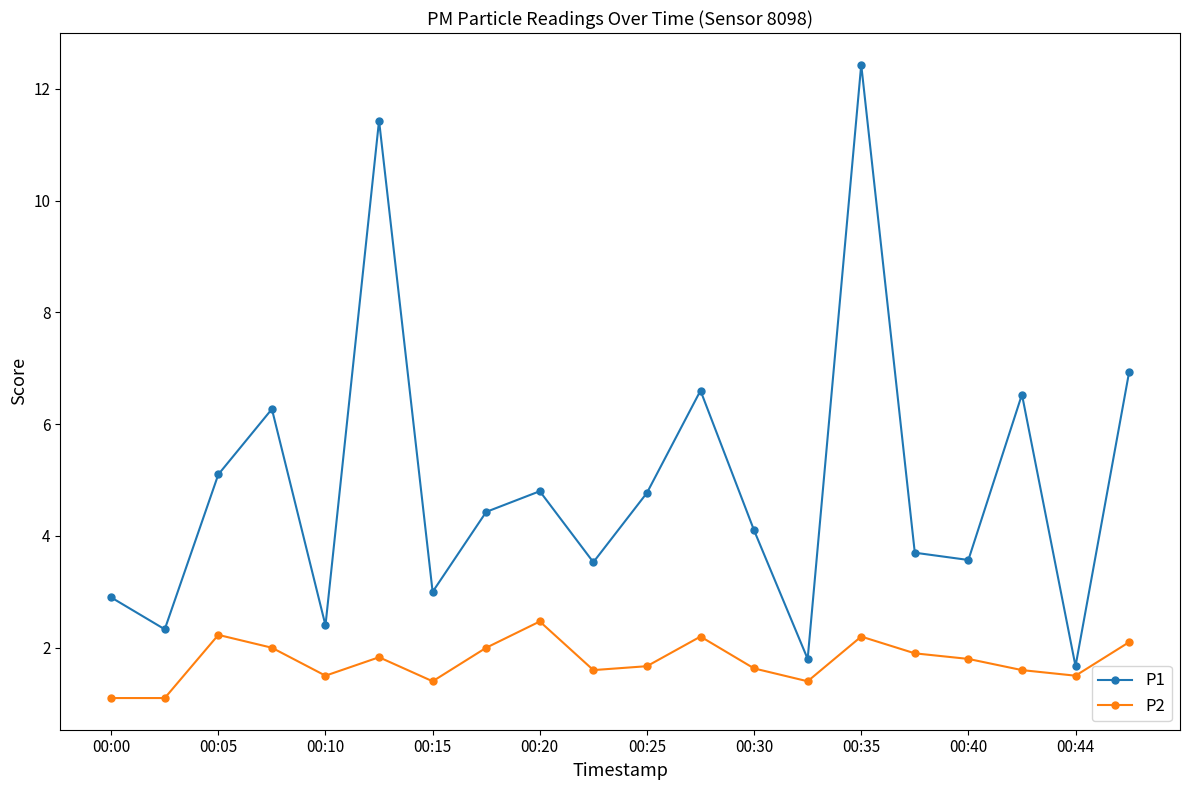

What is the difference between the maximum and minimum values in the P1 series?

10.8